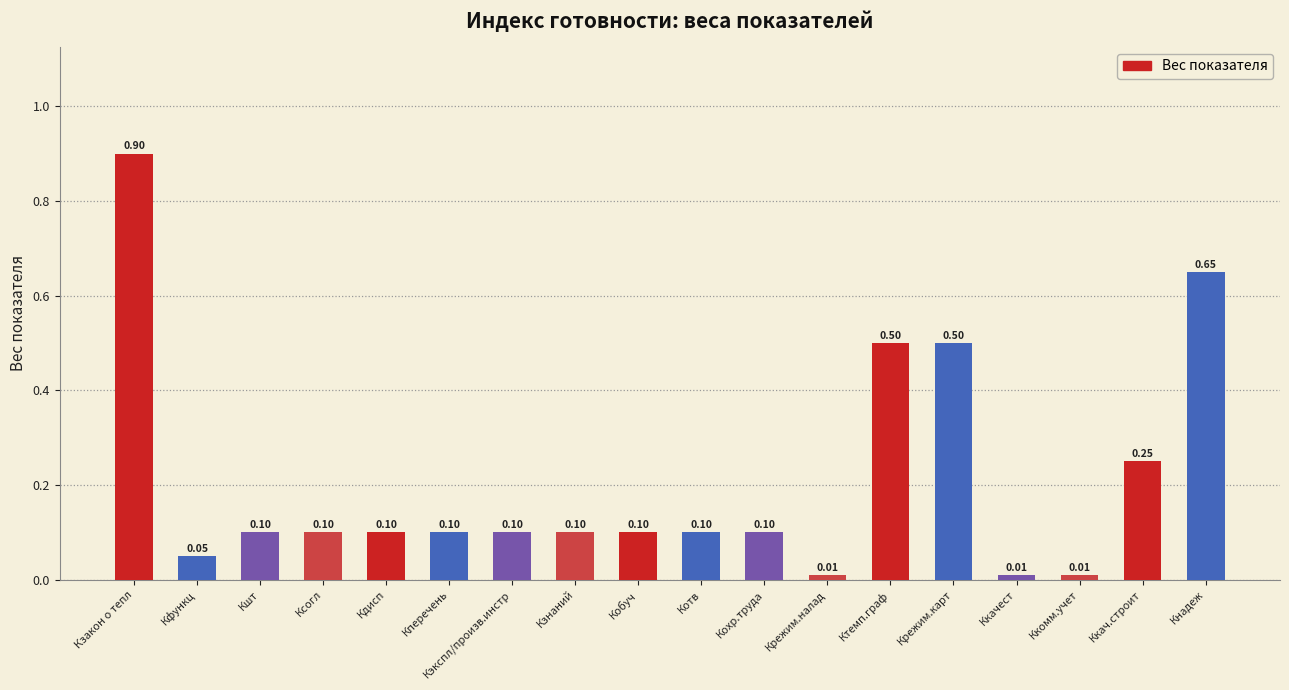

What is the maximum value shown in the chart?

0.9